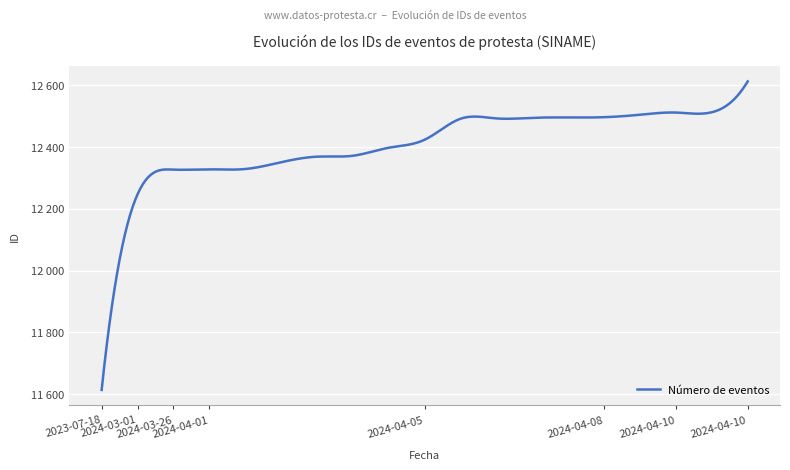

List the labels in order of value, largest first.

2024-04-10, 2024-04-10, 2024-04-10, 2024-04-09, 2024-04-08, 2024-04-08, 2024-04-08, 2024-04-07, 2024-04-06, 2024-04-05, 2024-04-05, 2024-04-04, 2024-04-03, 2024-04-02, 2024-04-01, 2024-04-01, 2024-03-26, 2024-03-01, 2023-07-18